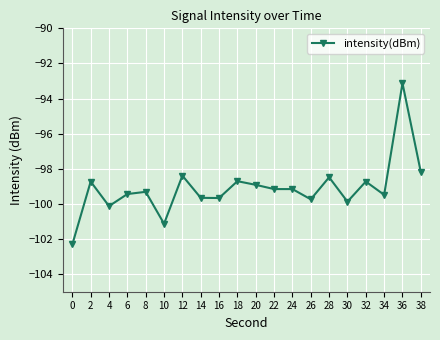

True or false: there are more than 0 points higher than both neighbors.

True